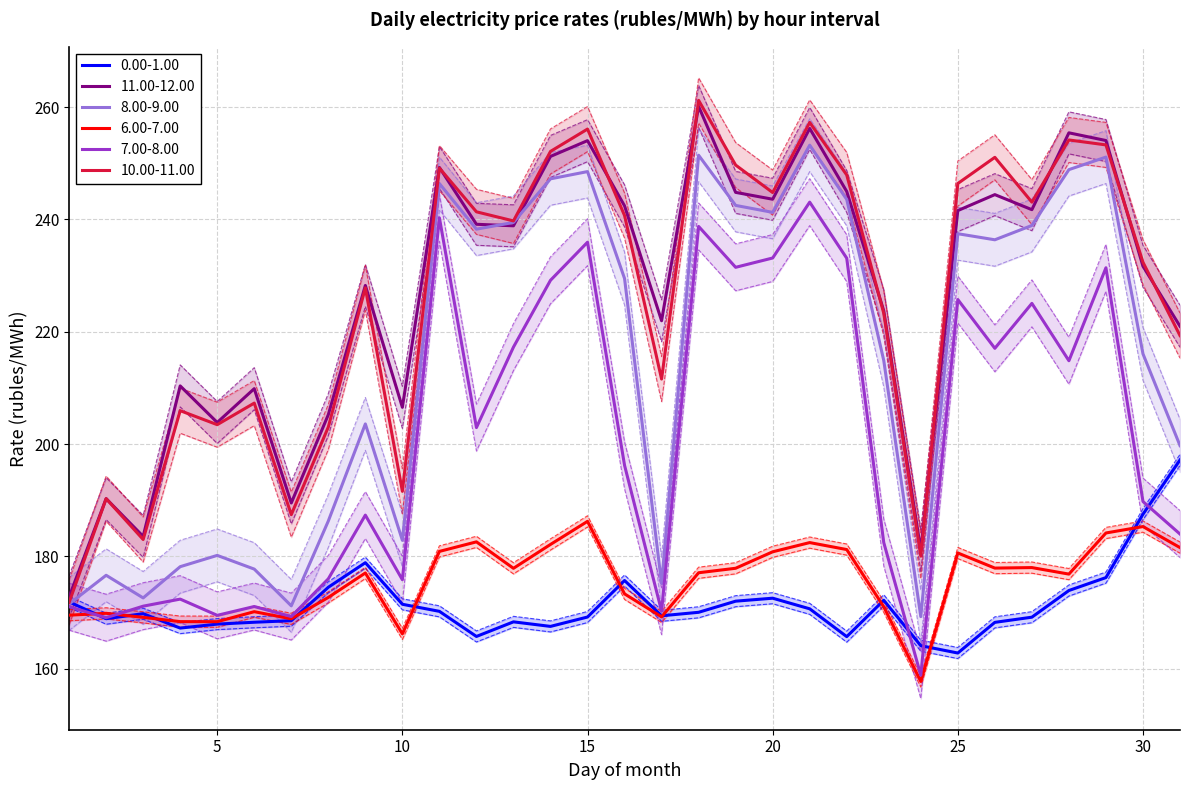

True or false: 10.00-11.00 and 0.00-1.00 cross at least once.

False